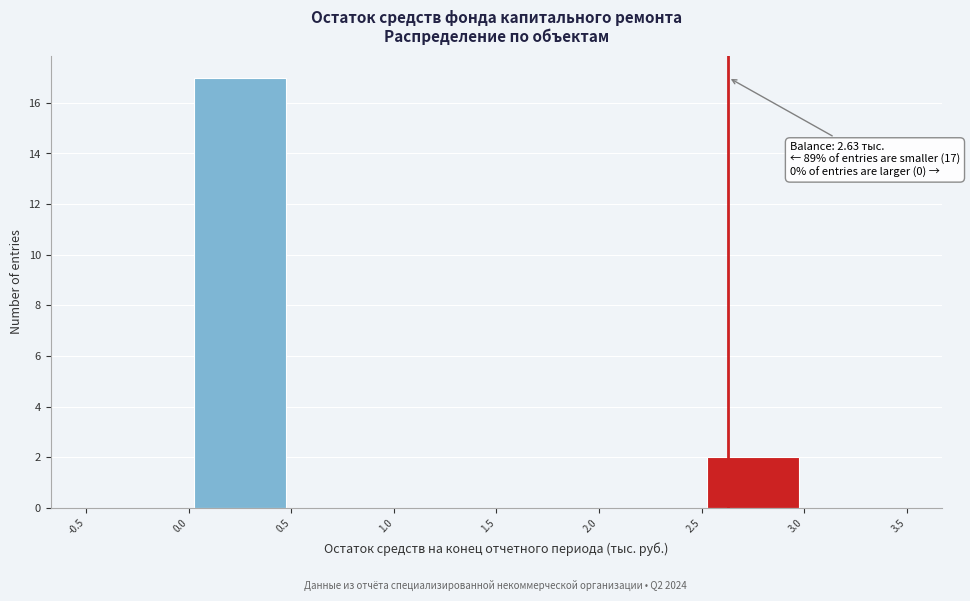

Which range on the x-axis has the tallest bar?

0.0 to 0.5